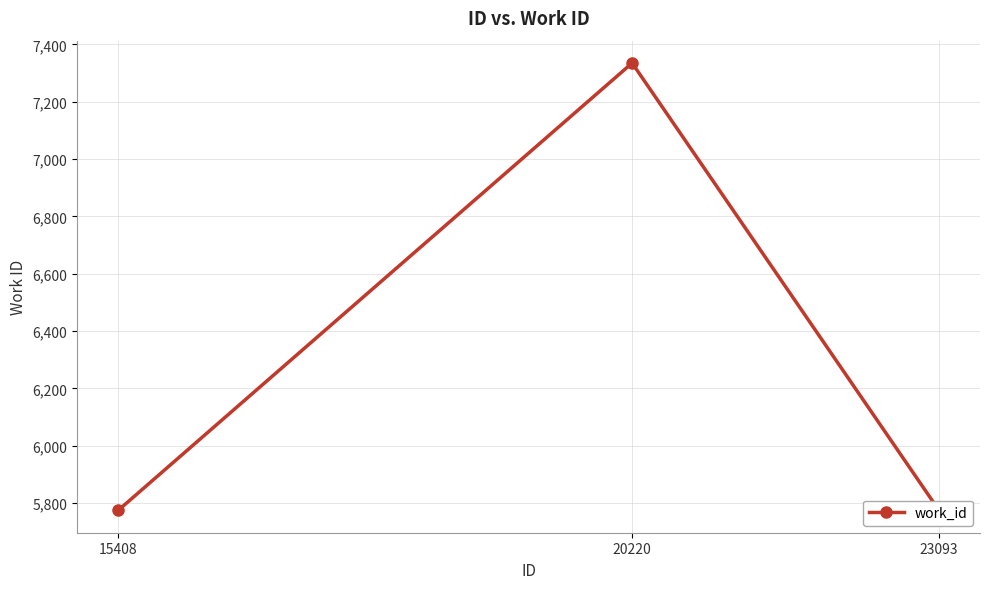

What is the sum of the values at 20220 and 23093?

13110